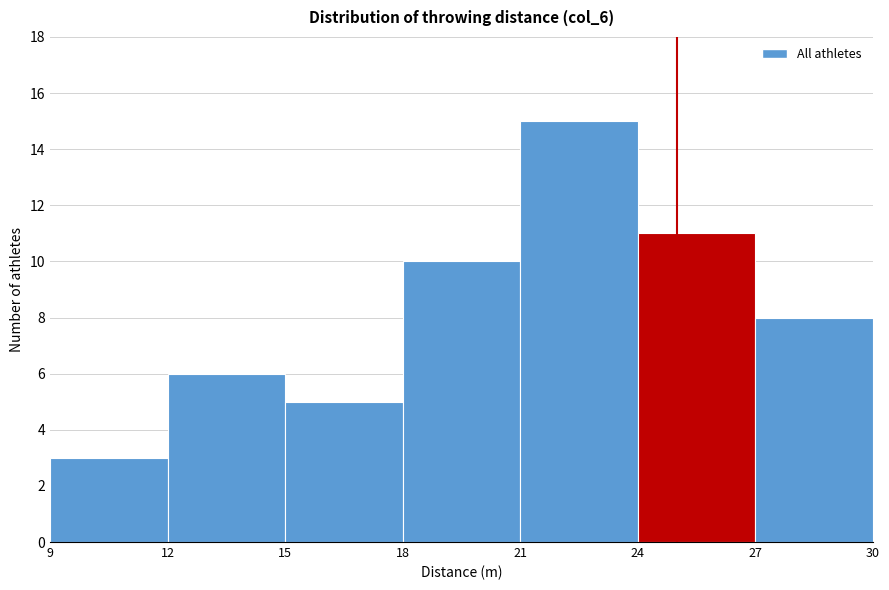

Reading left to right, list every bar in this chart as the range it spans on the x-axis followed by its height. The values are not printed on the chart, so give them approximately, as read against the axis.

9 to 12: 3
12 to 15: 6
15 to 18: 5
18 to 21: 10
21 to 24: 15
24 to 27: 11
27 to 30: 8